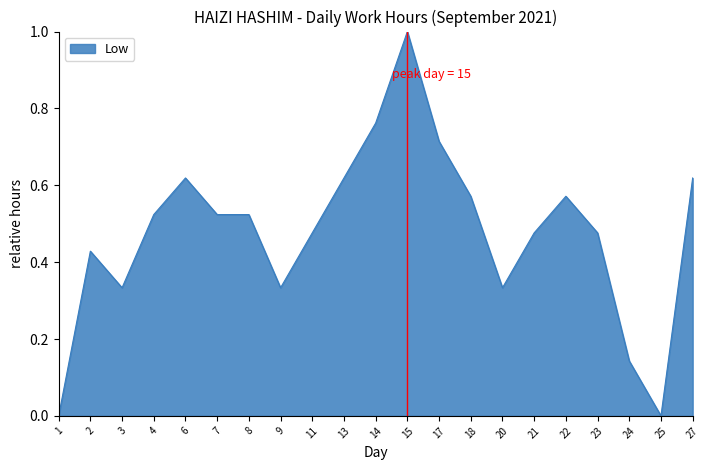

What is the sum of all values?

10.0